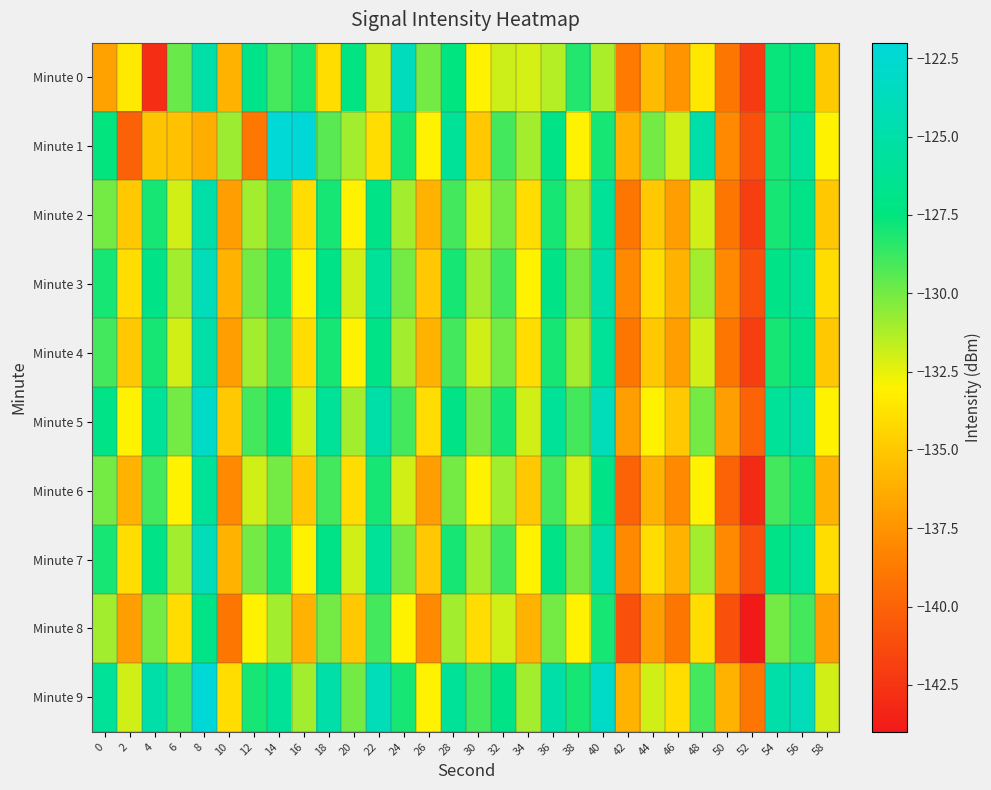

At which category does the chart reach its peak across all series?

8